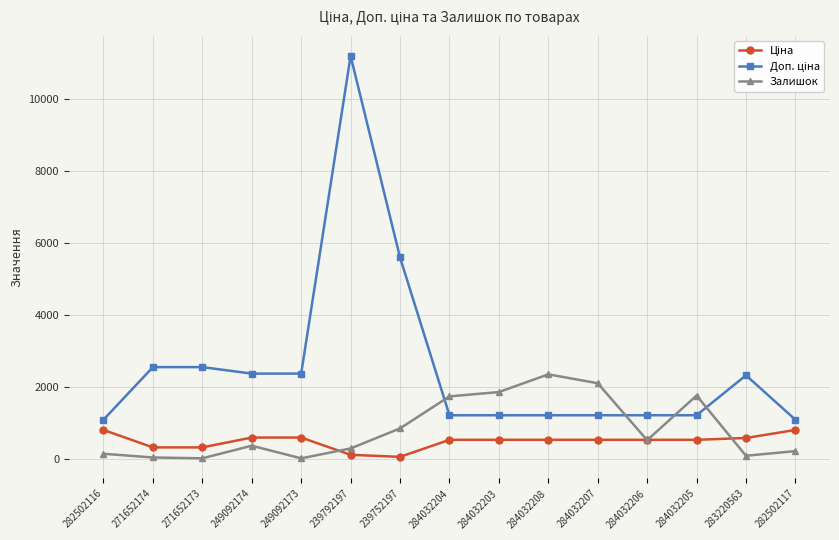

What is the spread (max minus min) of values at 284032205?

1228.8